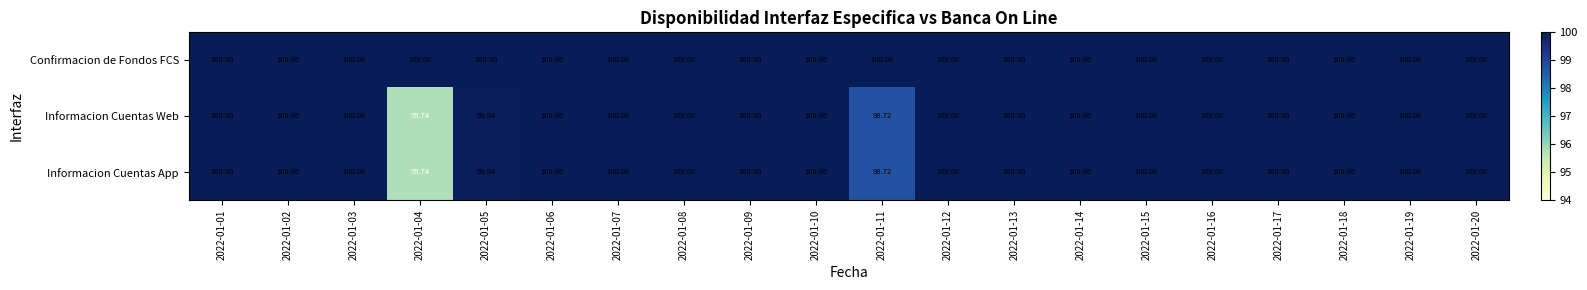

Which series has the largest total across all categories?

Confirmacion de Fondos FCS